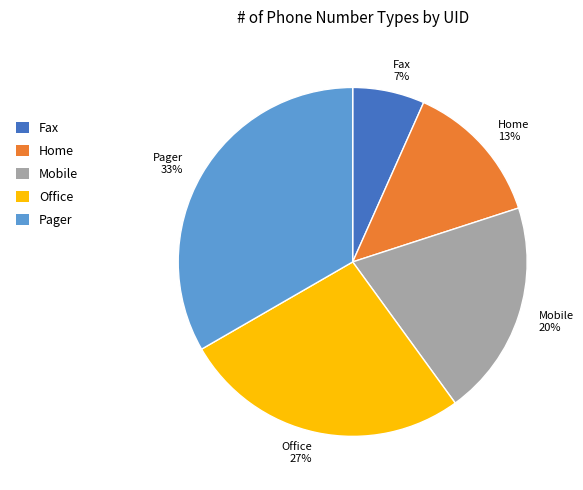

Does Fax represent more than half of the total?

No